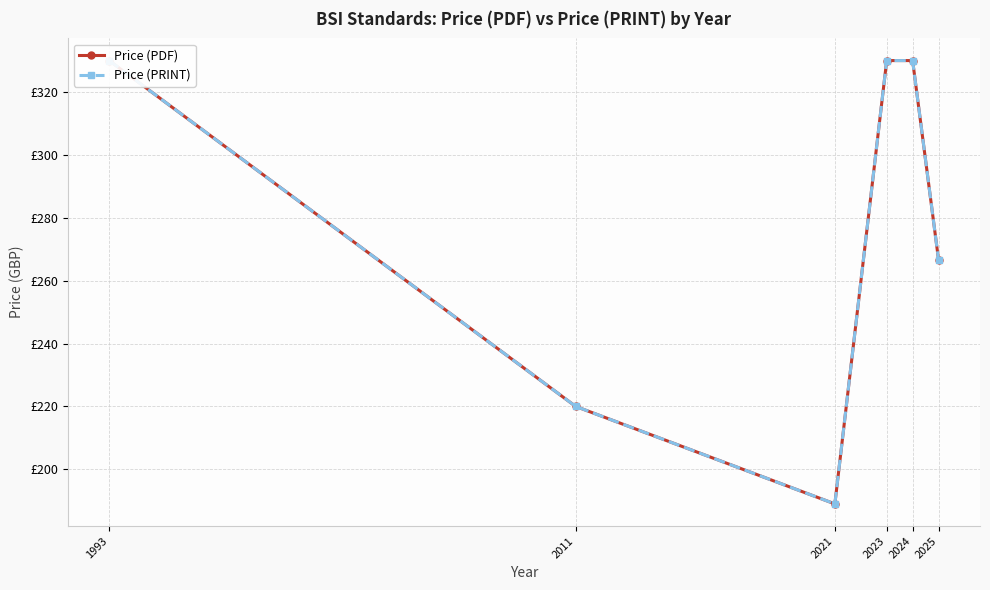

Does the chart have visible grid lines?

Yes